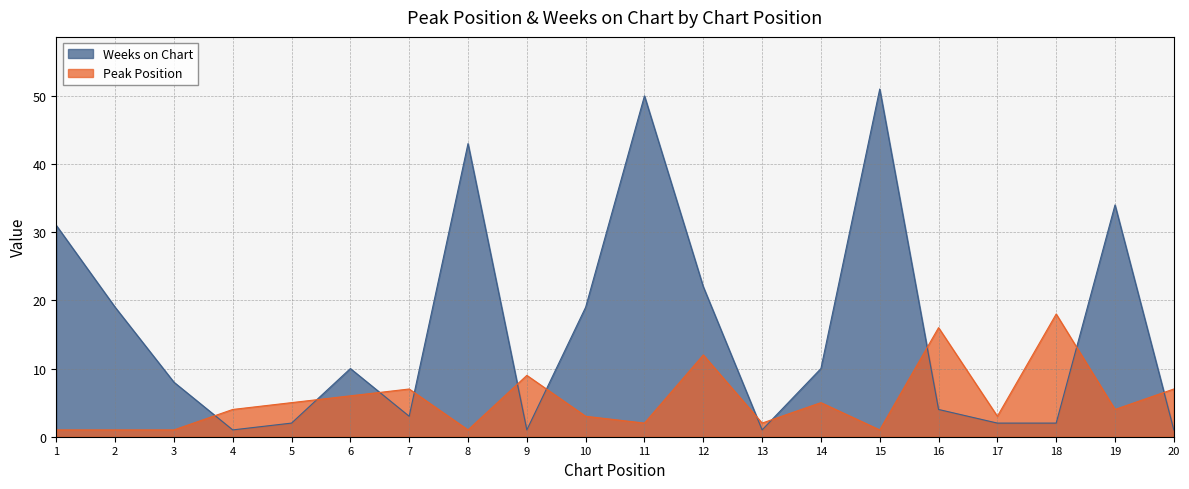

What value does the Weeks on Chart series have at 5?

2